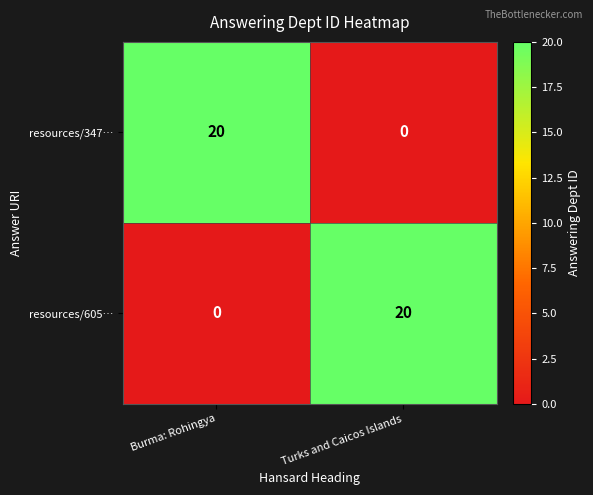

Reading right to left, extract all data points from this chart.

resources/347…: Turks and Caicos Islands=0	Burma: Rohingya=20
resources/605…: Turks and Caicos Islands=20	Burma: Rohingya=0